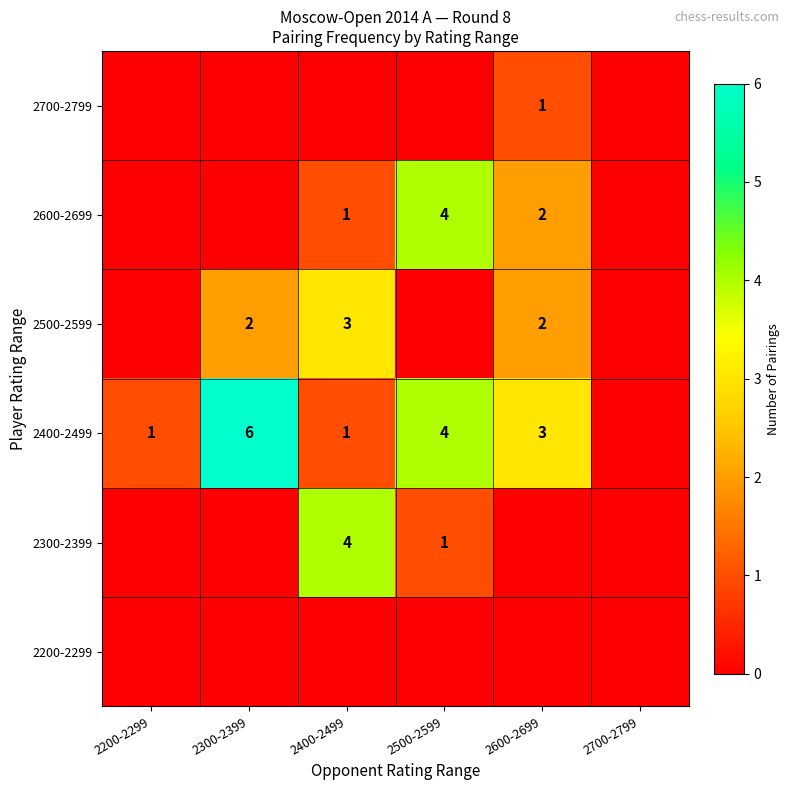

What is the greatest value displayed?

6